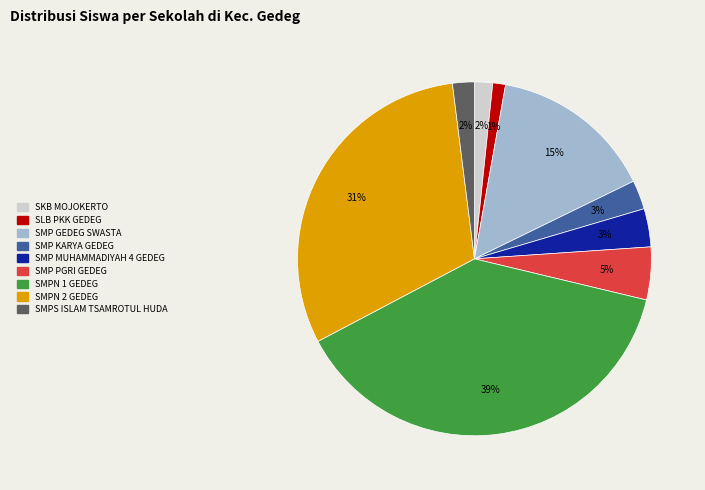

Is it true that SMPN 2 GEDEG is 31% of the pie?

True